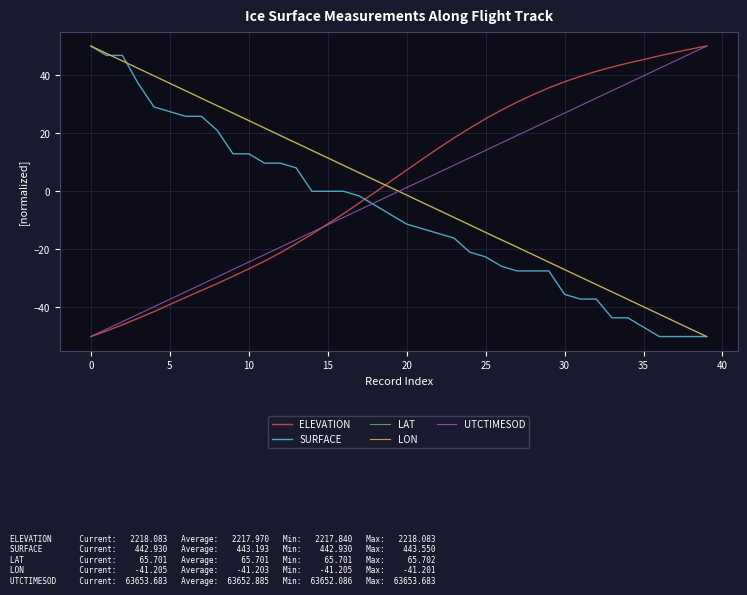

What is the lowest value of the LAT series?

-50.0